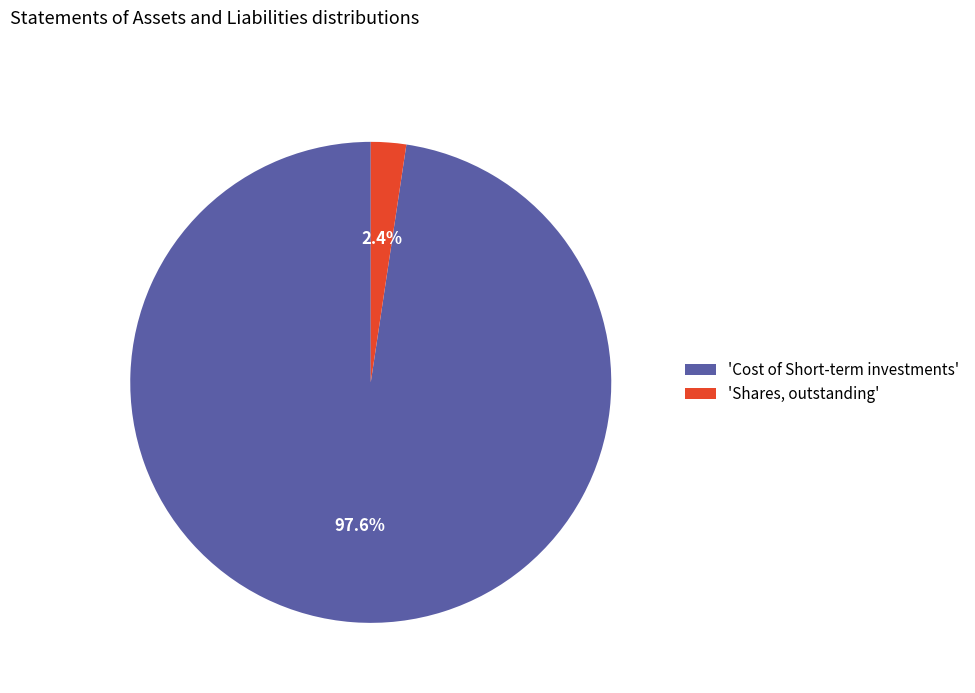

To the nearest percent, what is the average slice percentage?

50%